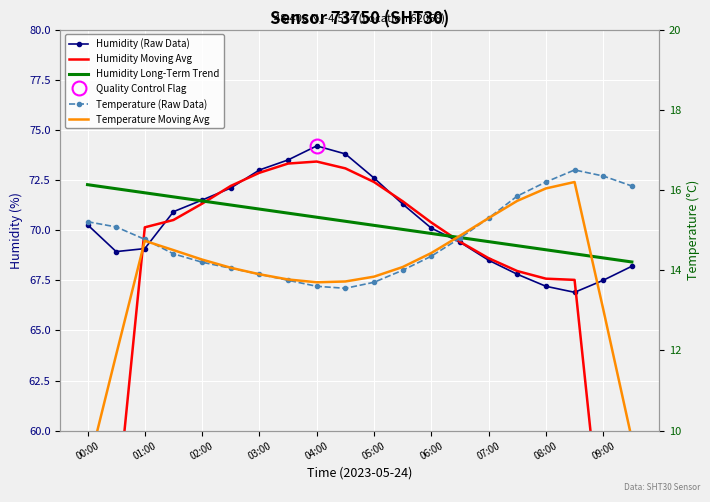

What is the greatest value displayed?

74.2